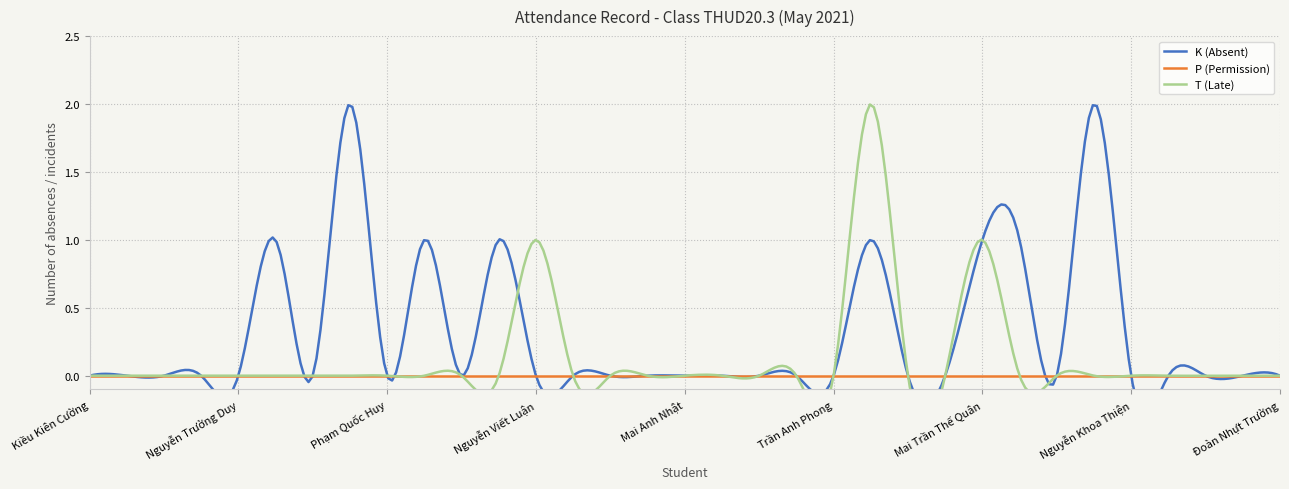

At which category is the sum across all series the highest?

Lê Gia Phú